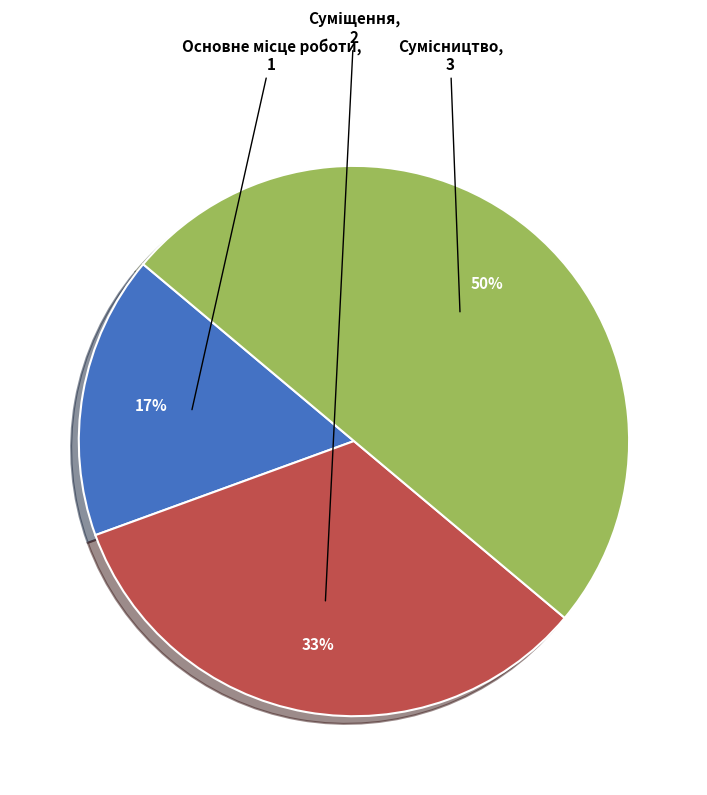

To the nearest percent, what is the average slice percentage?

33%